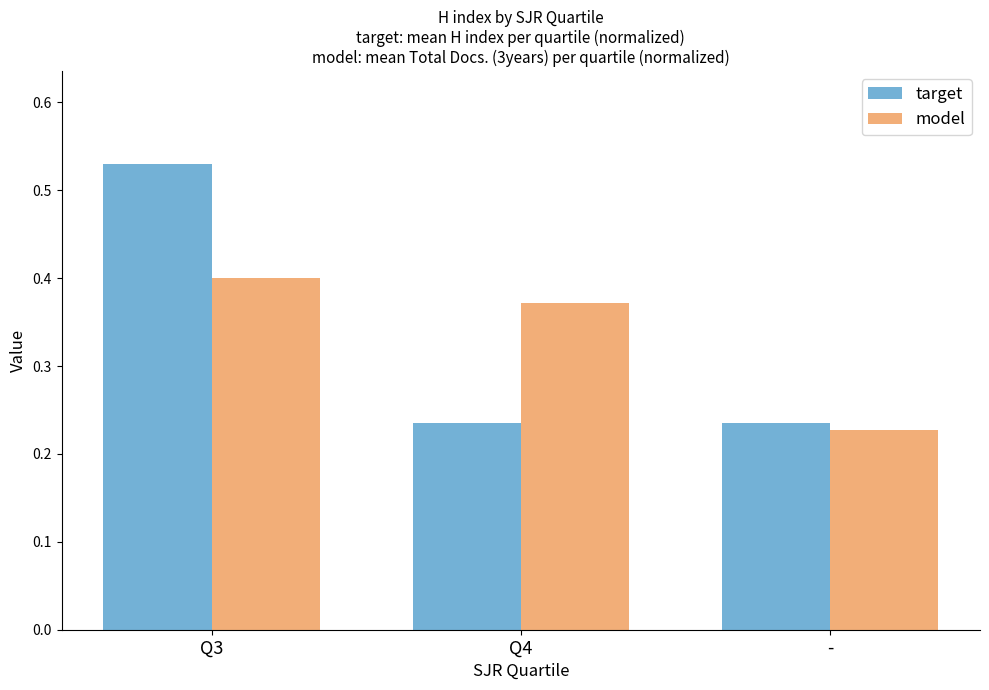

How many bars are there in each group?

2